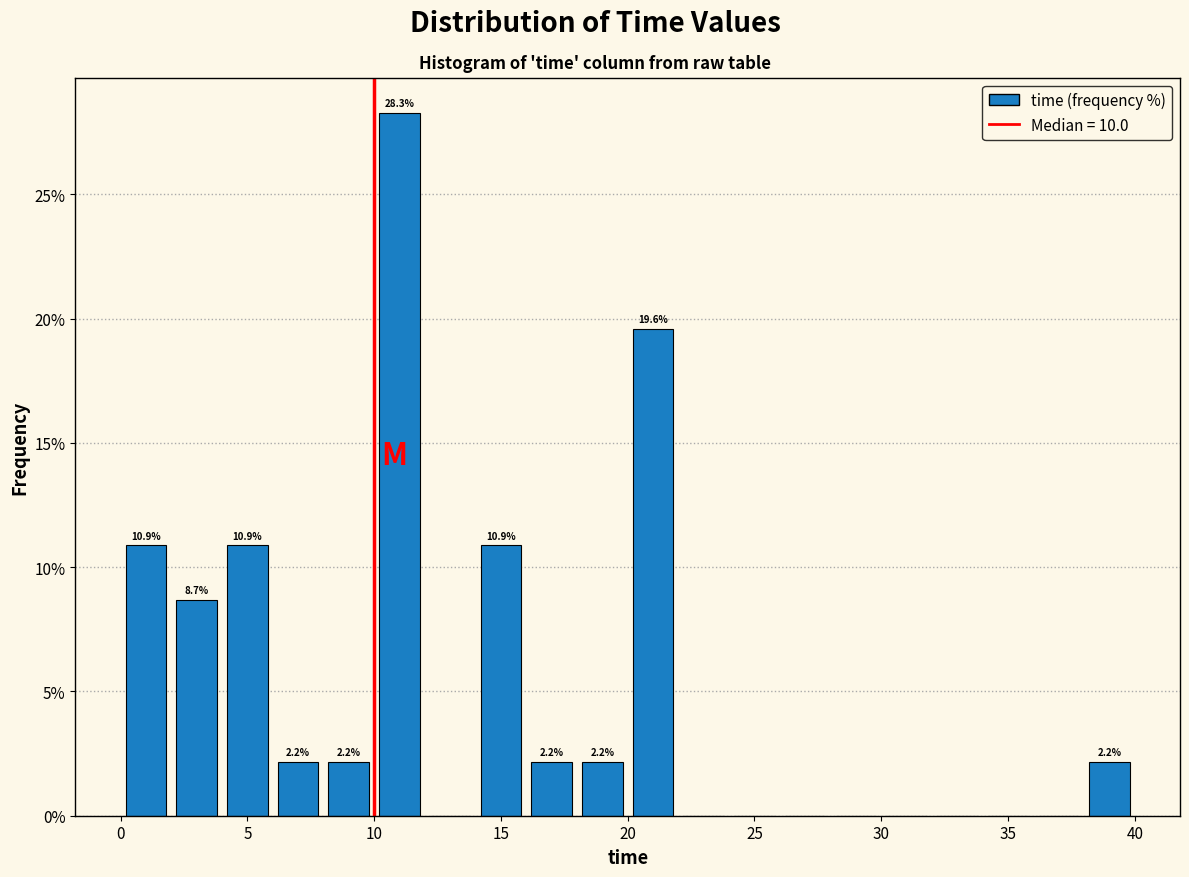

Over which range of the x-axis is the bar tallest?

10 to 12